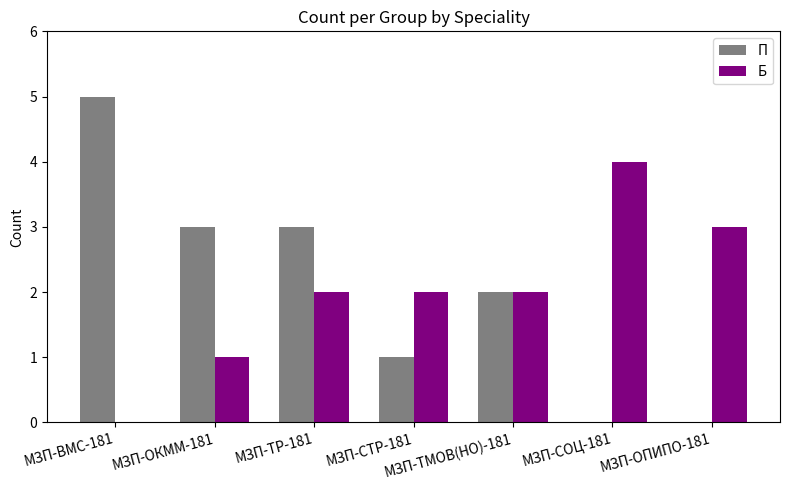

The Б series shows 2 at МЗП-ТР-181. True or false?

True